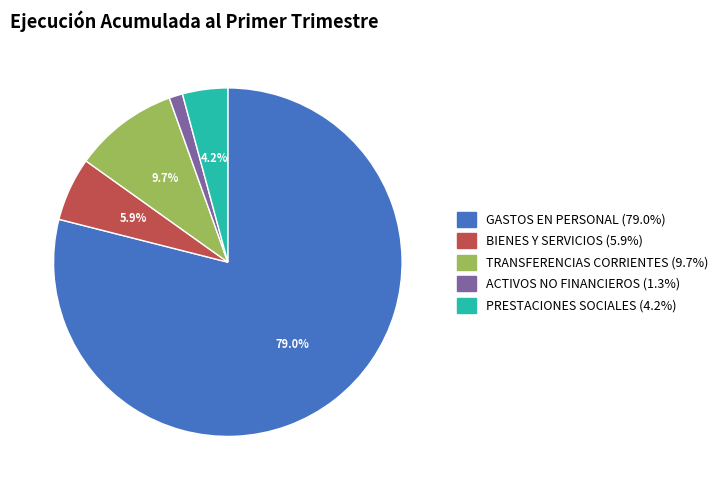

Does any single category account for the majority?

Yes